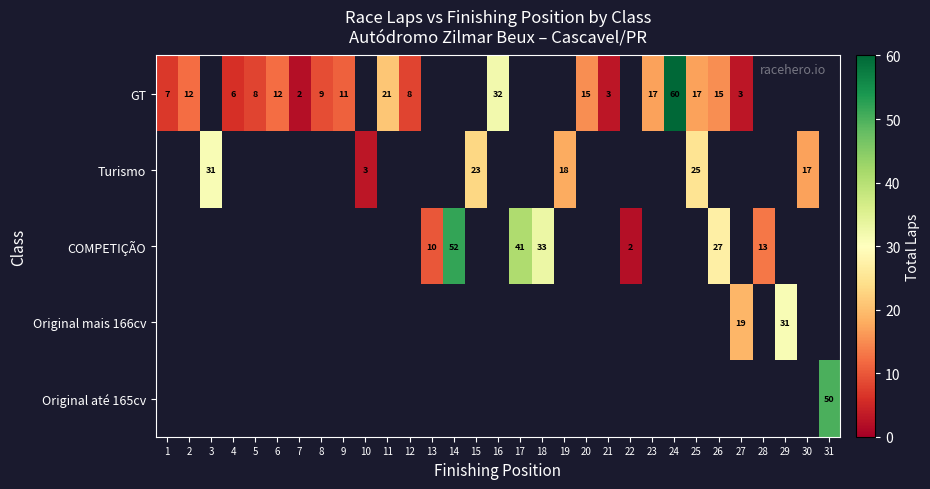

Between 26 and 9, which is larger?

26